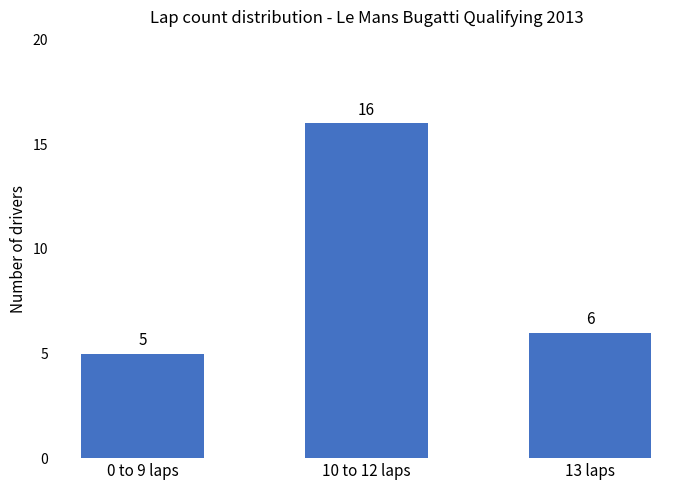

What is the sum of all values?

27